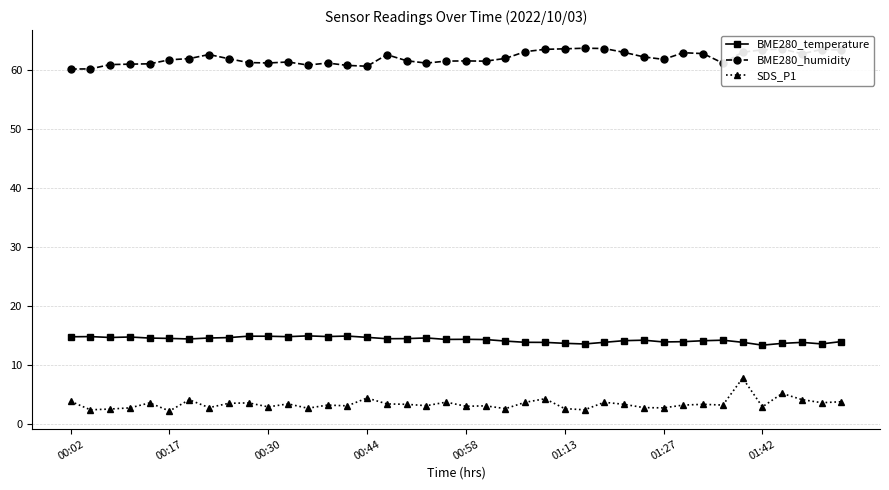

How many series are shown in this chart?

3